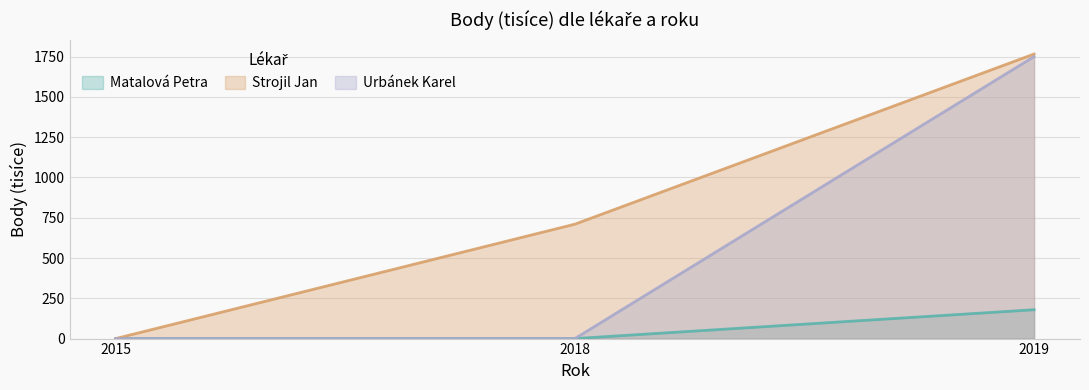

How many Matalová Petra values are between 0 and 179?

3